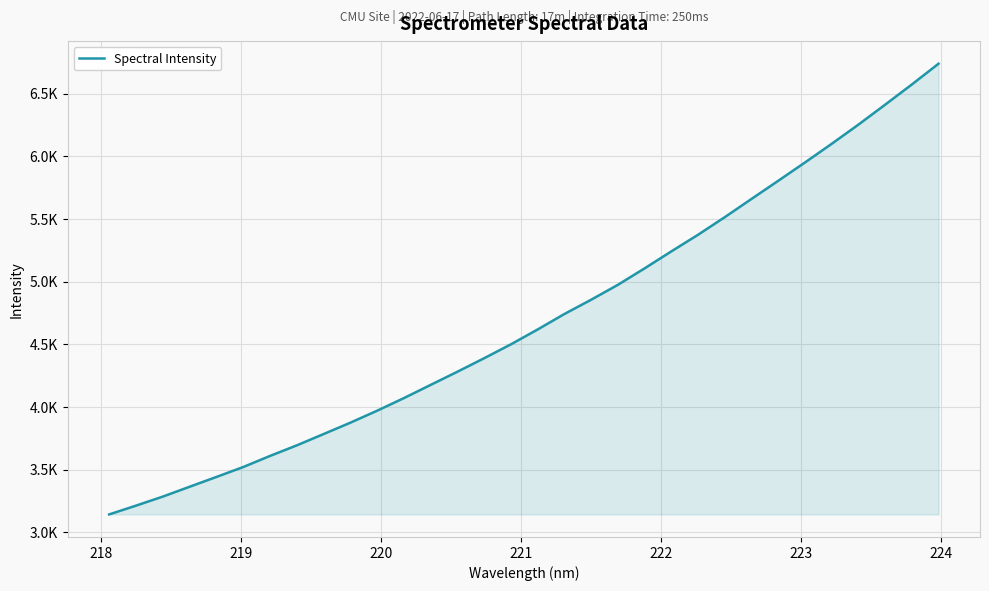

Does the chart display data point markers on the line(s)?

No